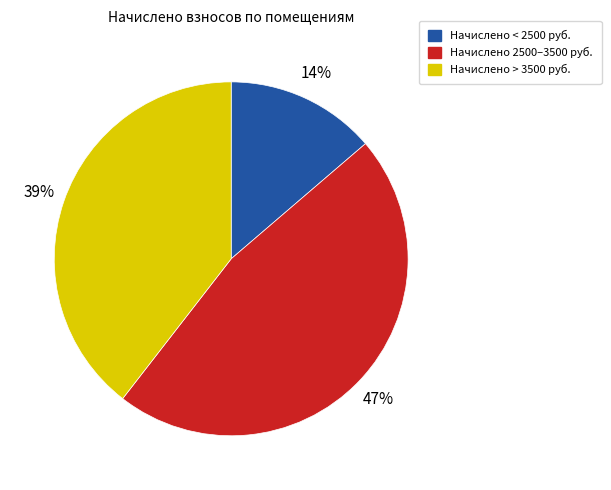

Is there any slice that represents more than half of the pie?

No